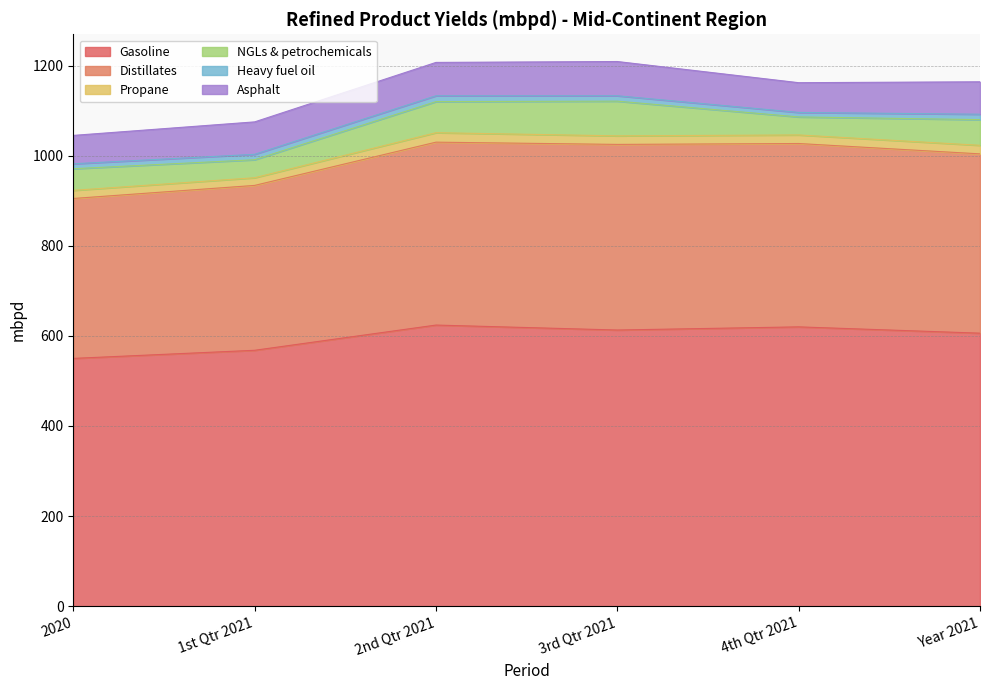

What are all the series names shown in the legend?

Gasoline, Distillates, Propane, NGLs & petrochemicals, Heavy fuel oil, Asphalt